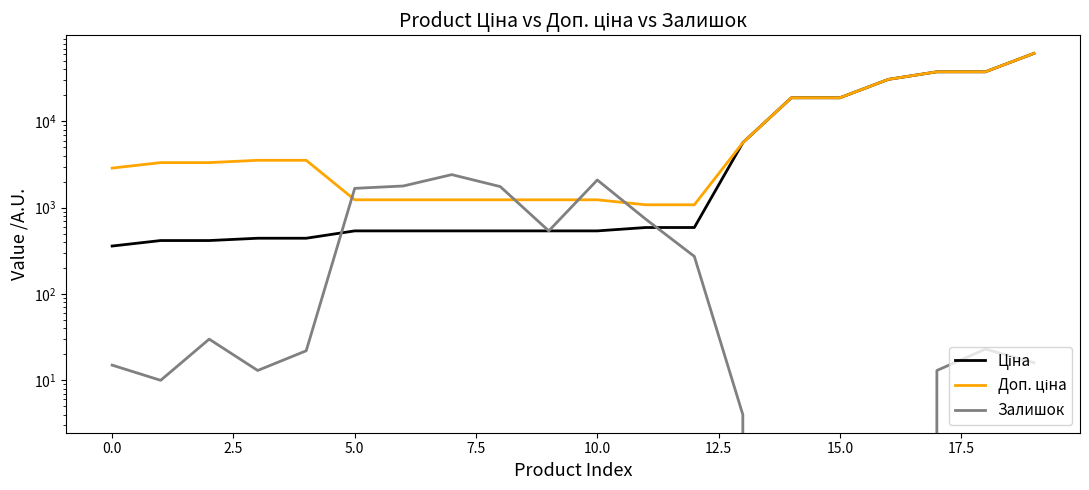

Reading left to right, list all the values displayed in this chart.

Ціна: 359.9	416.6	416.6	443.1	443.1	539.0	539.0	539.0	539.0	539.0	539.0	589.9	589.9	5673.8	18796.8	18796.8	30717.1	37593.6	37593.6	61434.3
Доп. ціна: 2878.8	3332.5	3332.5	3545.0	3545.0	1235.4	1235.4	1235.4	1235.4	1235.4	1235.4	1081.7	1081.7	5673.8	18796.8	18796.8	30717.1	37593.6	37593.6	61434.3
Залишок: 15.0	10.0	30.0	13.0	22.0	1677.0	1786.0	2419.0	1757.0	539.0	2096.0	736.0	273.0	4.0	0.0	0.0	0.0	13.0	23.0	16.0